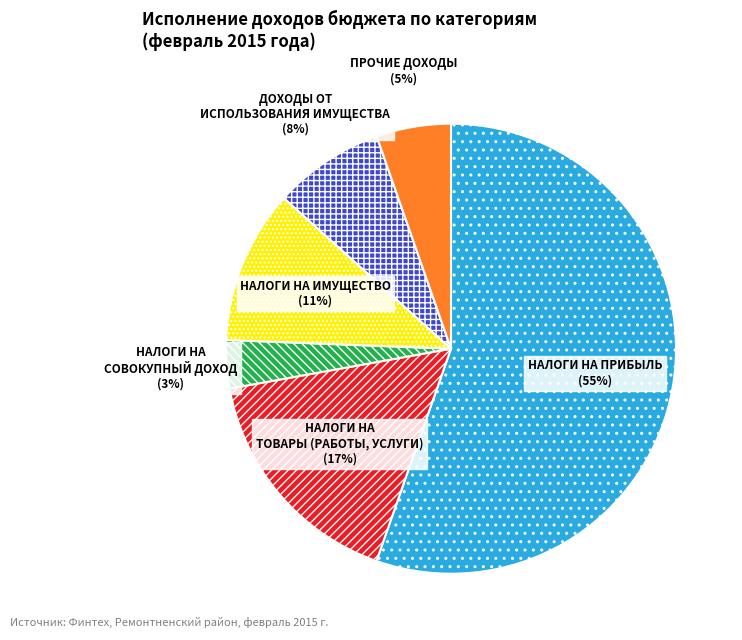

Is there any slice that represents more than half of the pie?

Yes